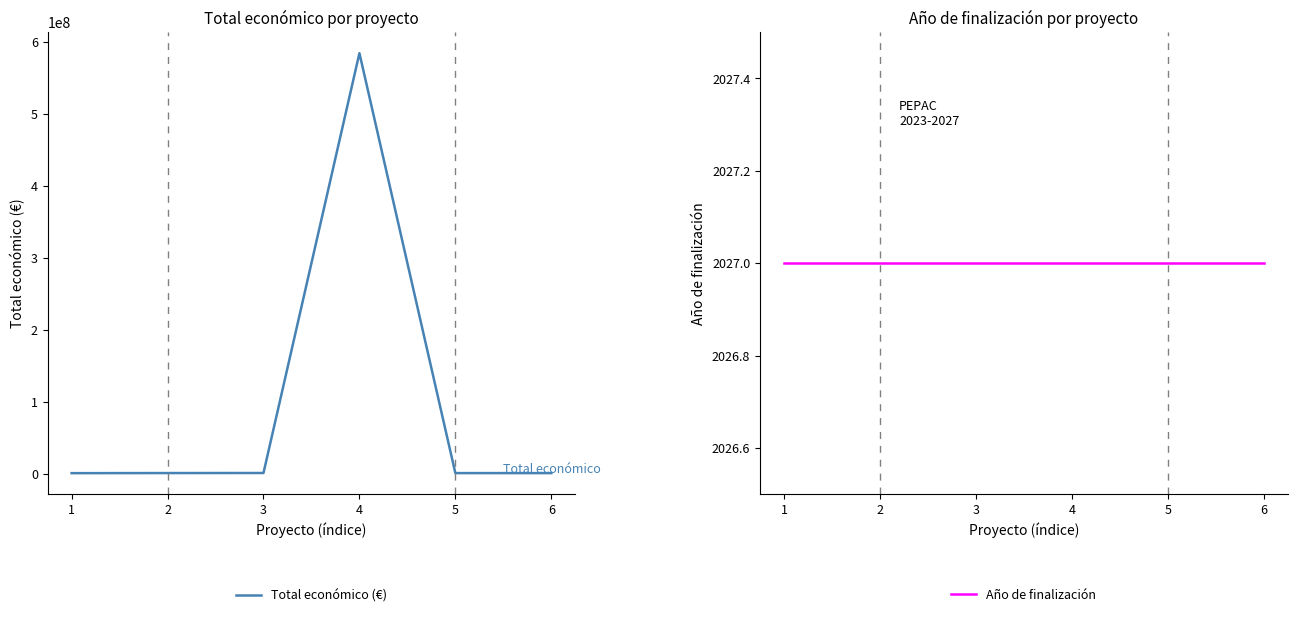

True or false: Total económico (€) has a value of 706697 at 3.

True